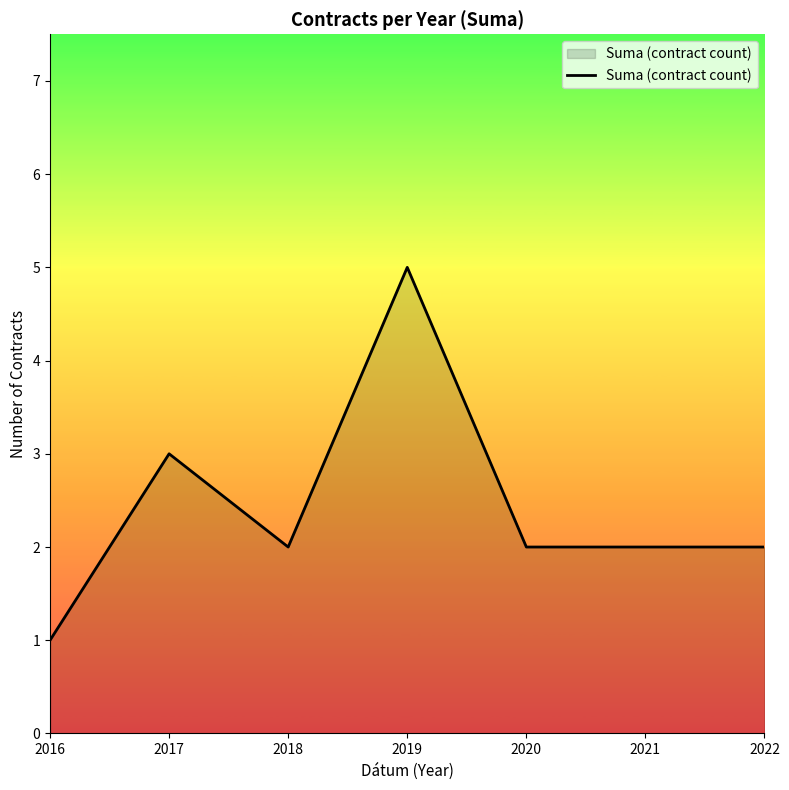

Reading left to right, transcribe all the data shown in this chart.

1	3	2	5	2	2	2